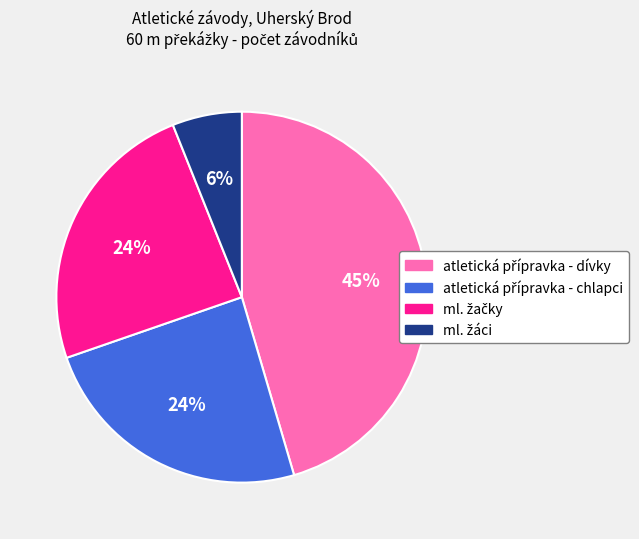

To the nearest percent, what is the difference between the largest and smallest slice percentages?

39%